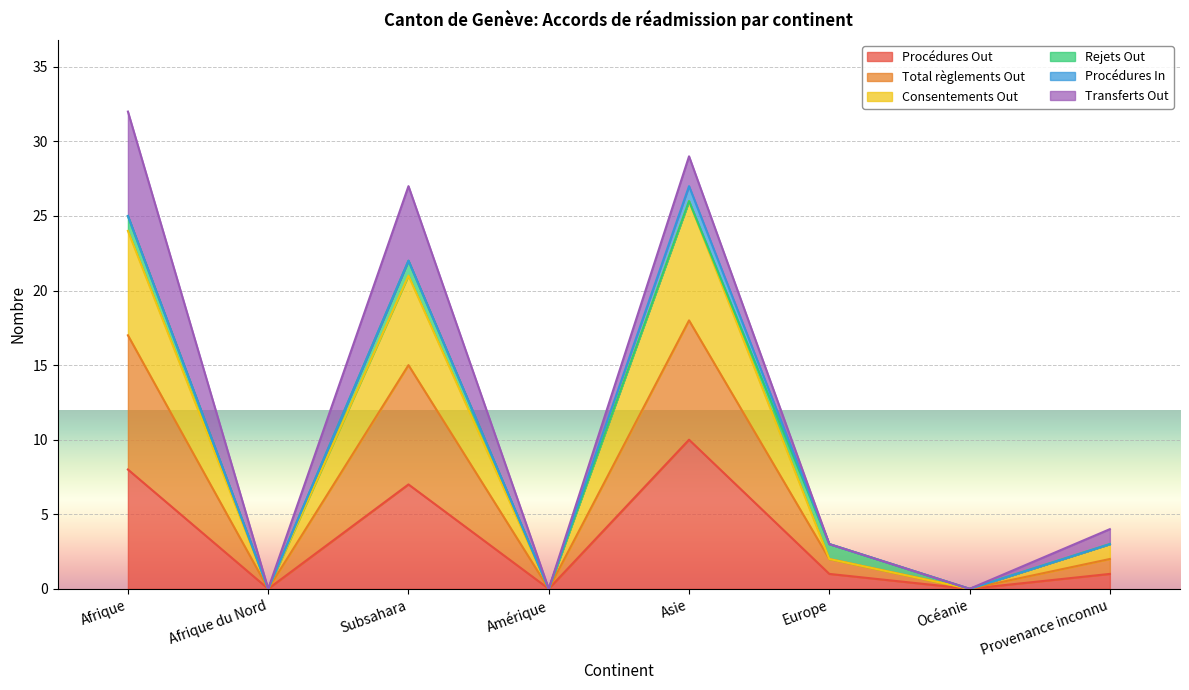

What is the average value of the Procédures Out series?

3